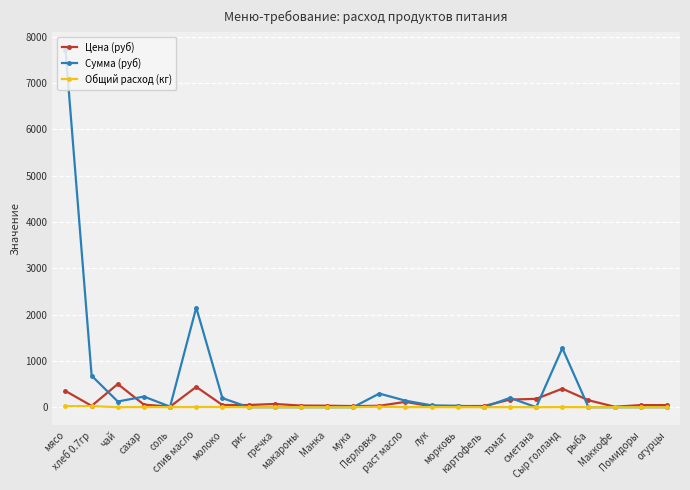

Where is the first local maximum for Цена (руб)?

чай